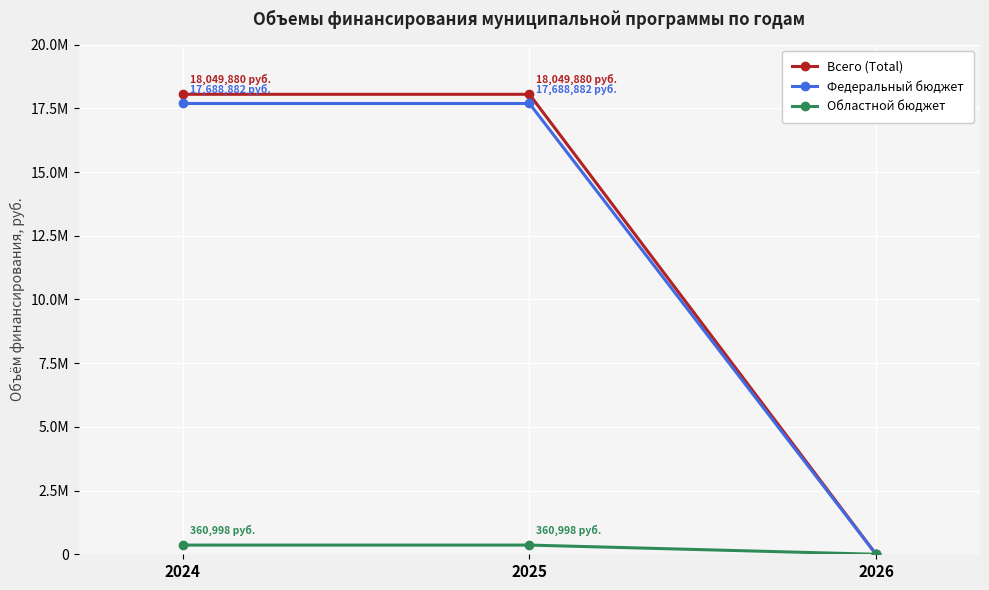

At which category is the sum across all series the highest?

2024